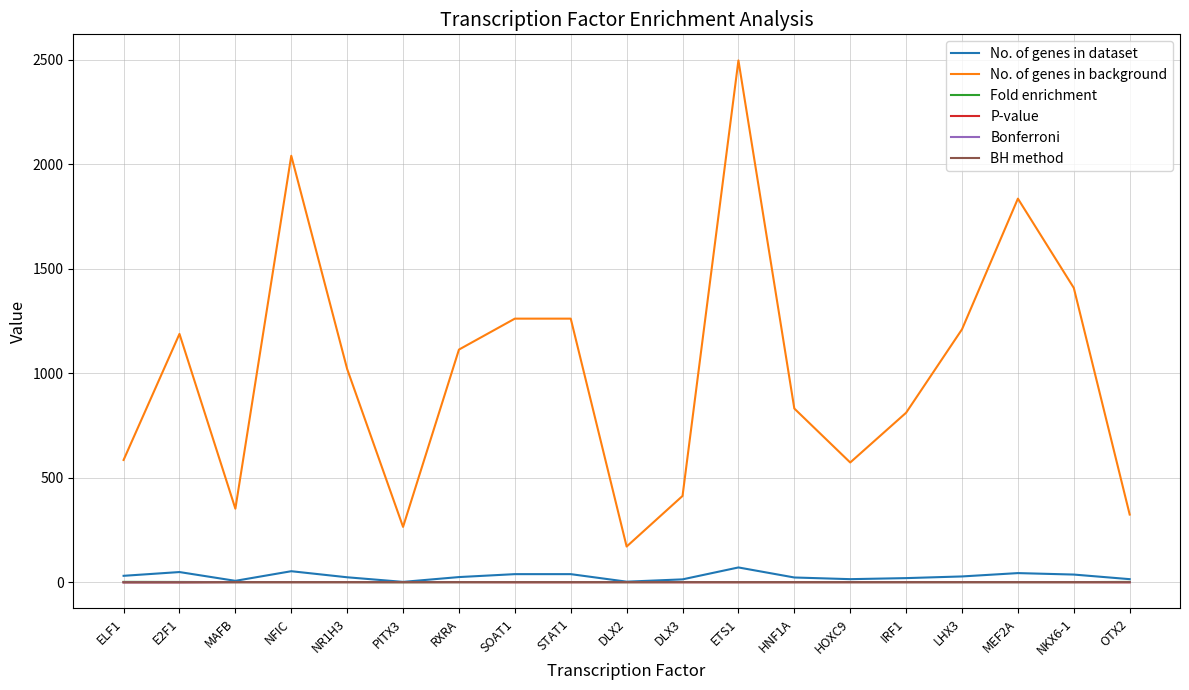

At which label does No. of genes in background reach its minimum?

DLX2